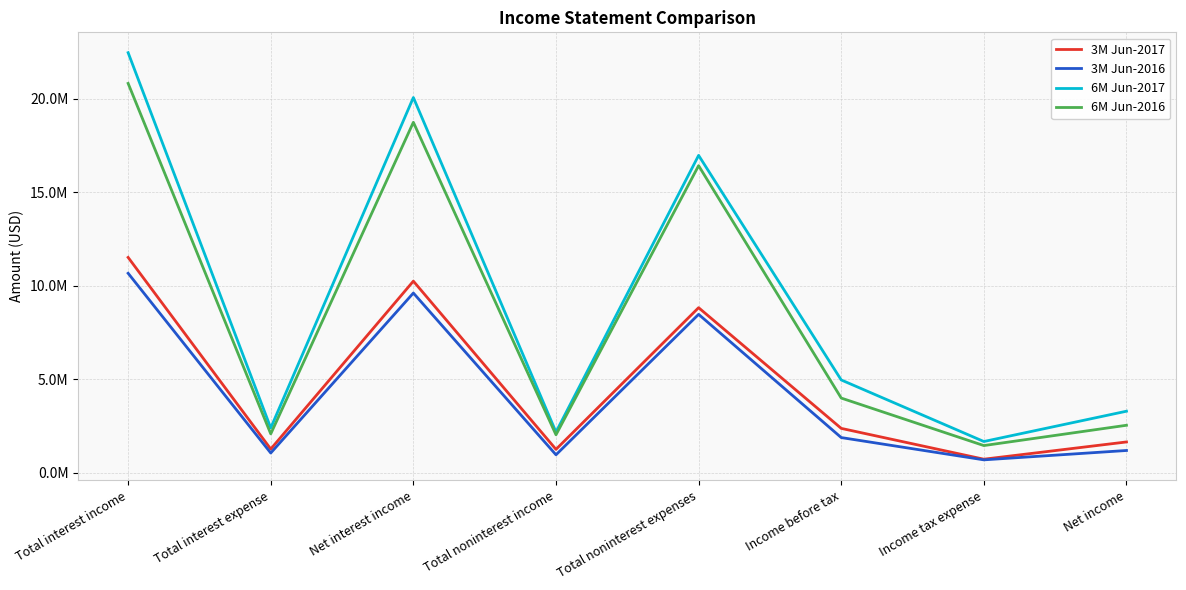

Is the value of 6M Jun-2016 at Total interest income greater than the value of 3M Jun-2016 at Net interest income?

Yes